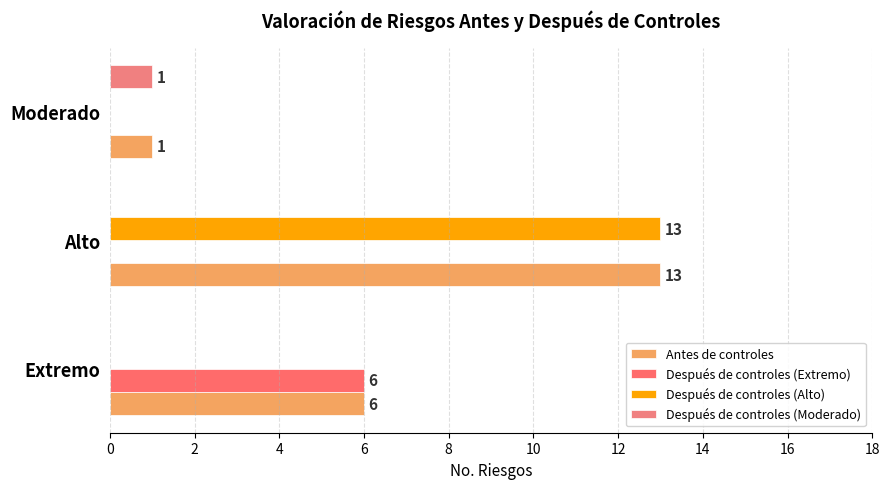

What is the average value of the Después de controles (Alto) series?

4